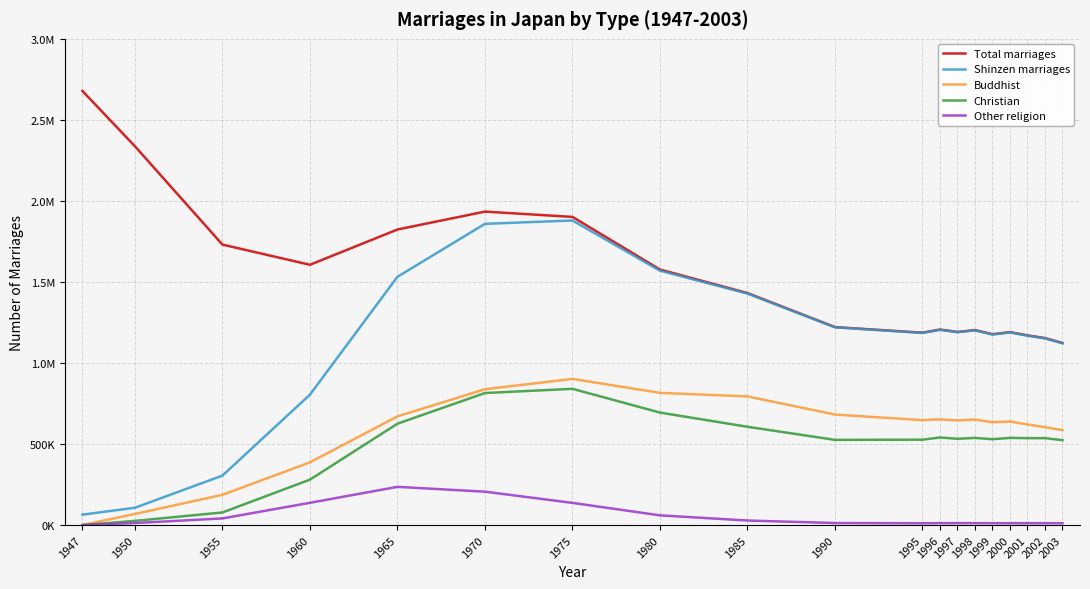

True or false: Christian and Shinzen marriages cross at least once.

False